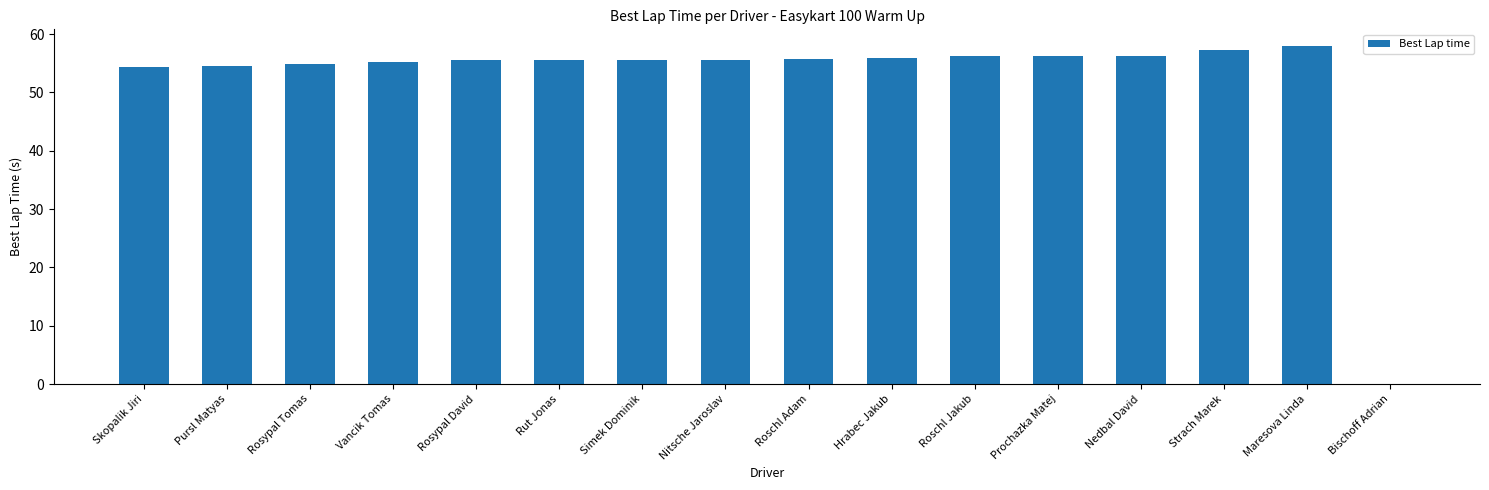

What is the difference between the values at Rut Jonas and Pursl Matyas?

0.9